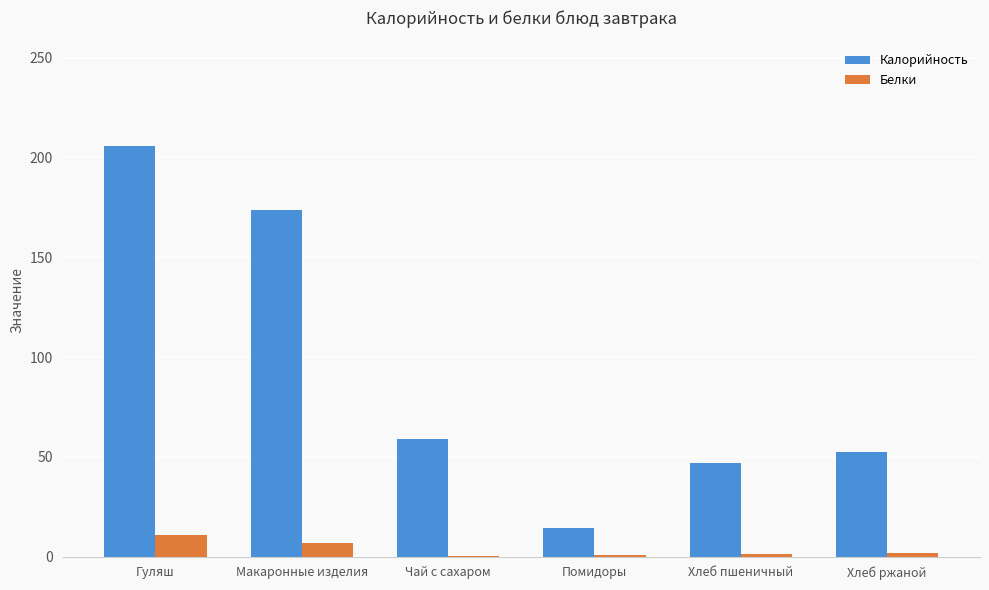

Where is Калорийность nearest to the value 110?

Чай с сахаром